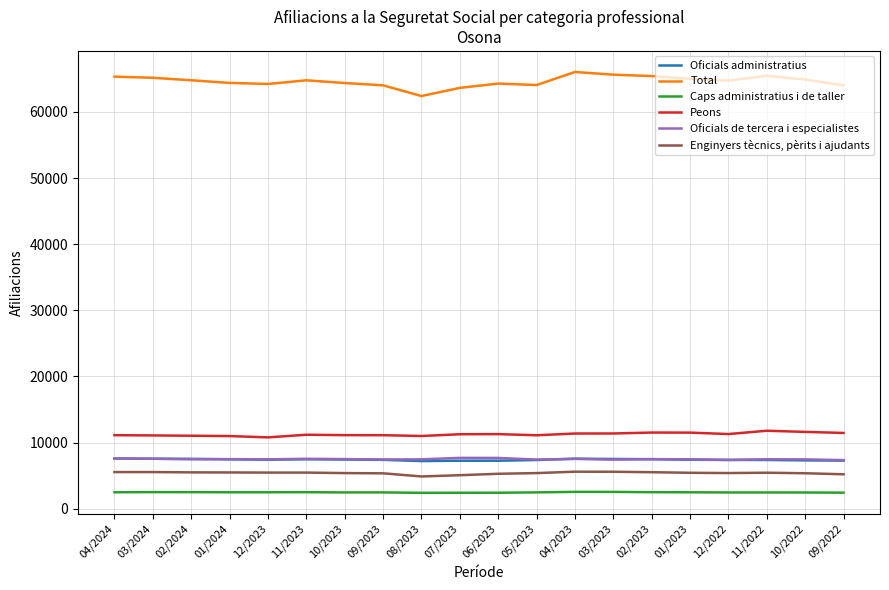

What is the greatest value displayed?

66050